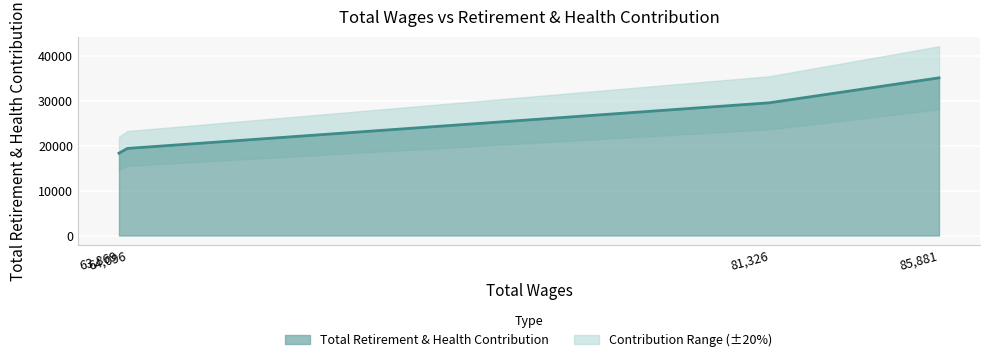

List the labels in order of value, largest first.

85881.0, 81326.0, 64096.0, 63869.0